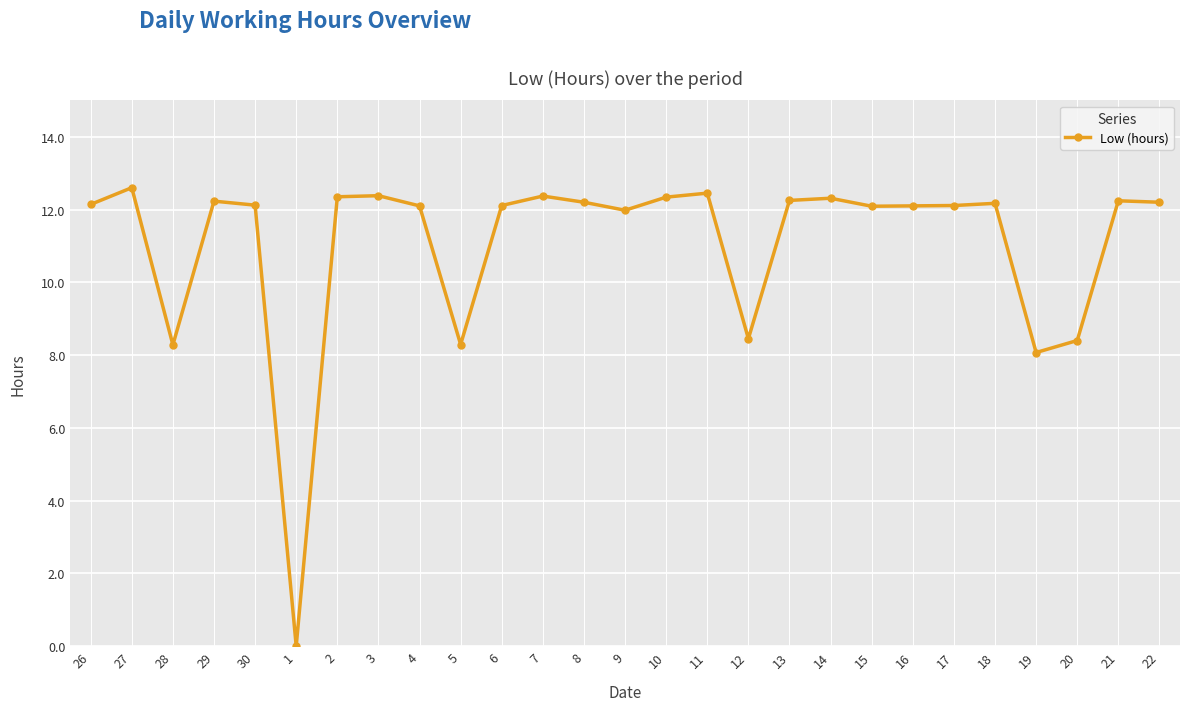

What value does the data have at 28?

8.3